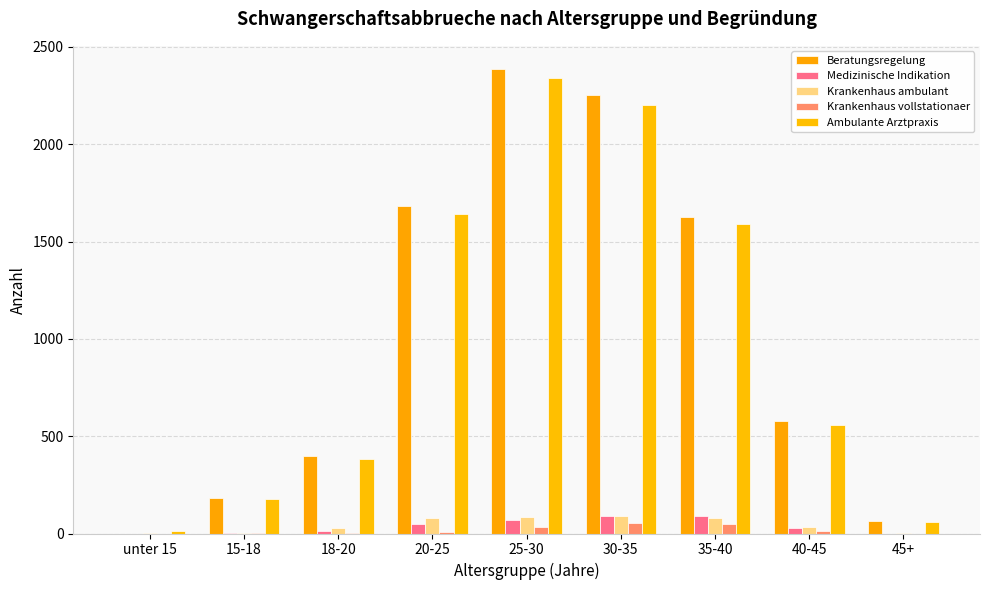

List the series in order of their peak value, highest first.

Beratungsregelung, Ambulante Arztpraxis, Medizinische Indikation, Krankenhaus ambulant, Krankenhaus vollstationaer